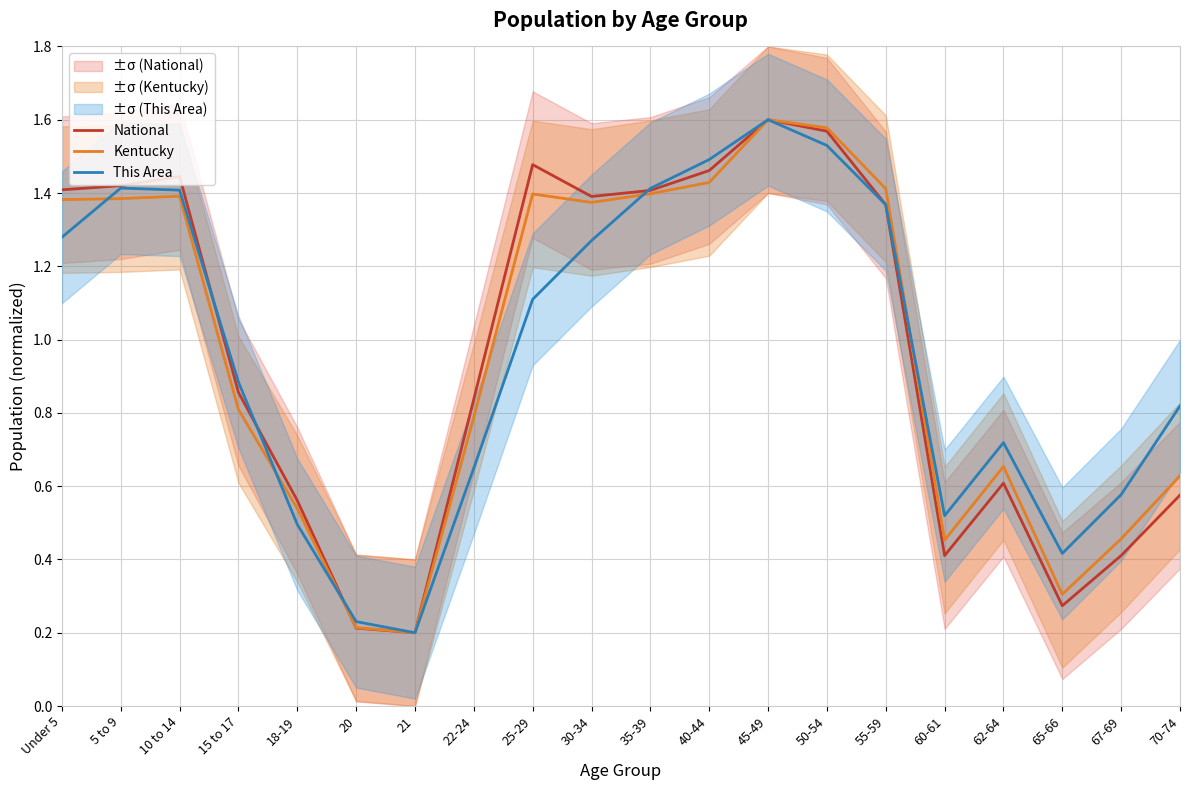

At which category does Kentucky reach its first local valley?

21